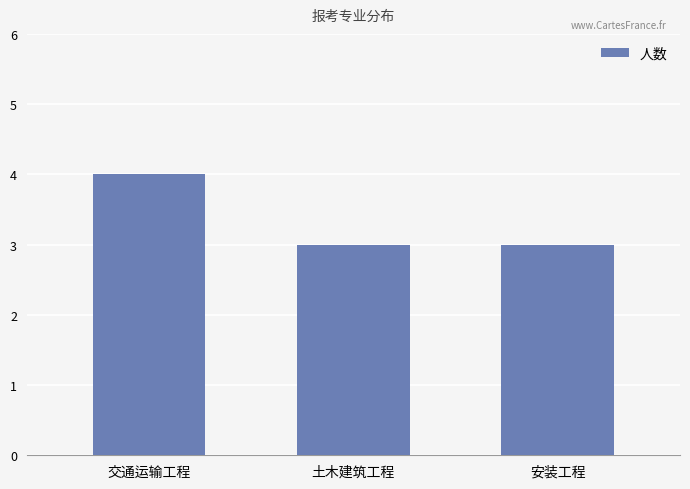

At which category does the chart reach its peak across all series?

交通运输工程